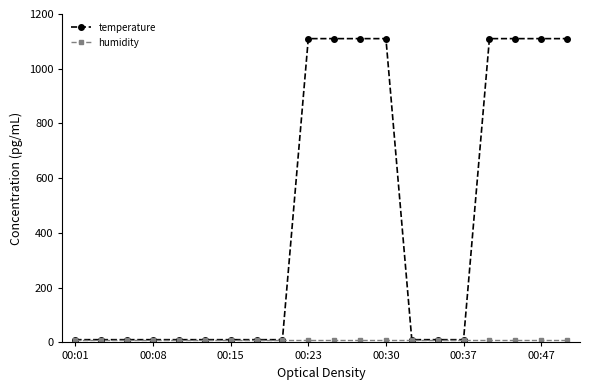

Which series has the largest total across all categories?

temperature